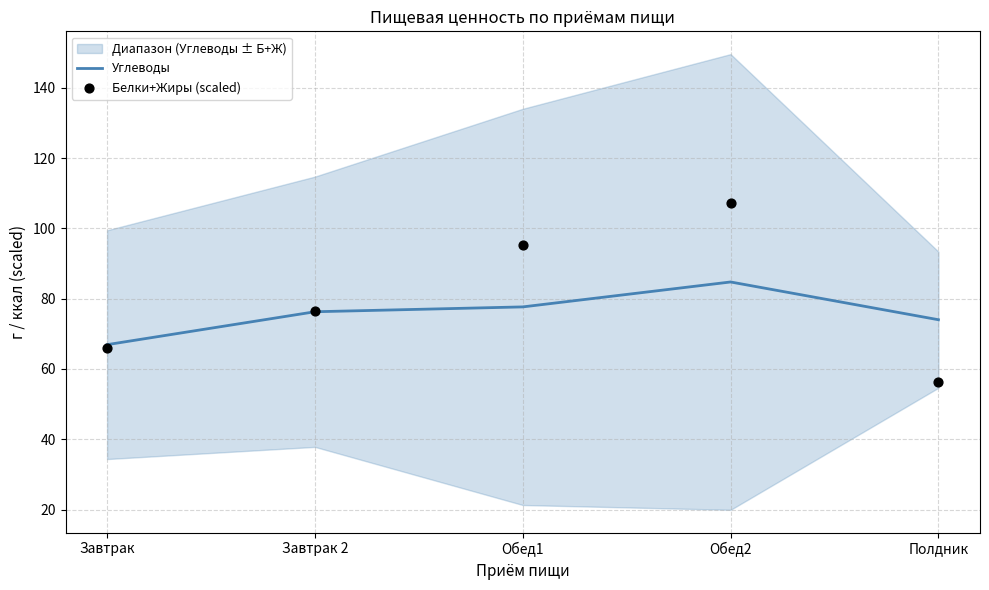

Is the value of Углеводы at Обед2 greater than the value of Белки+Жиры (scaled) at Полдник?

Yes